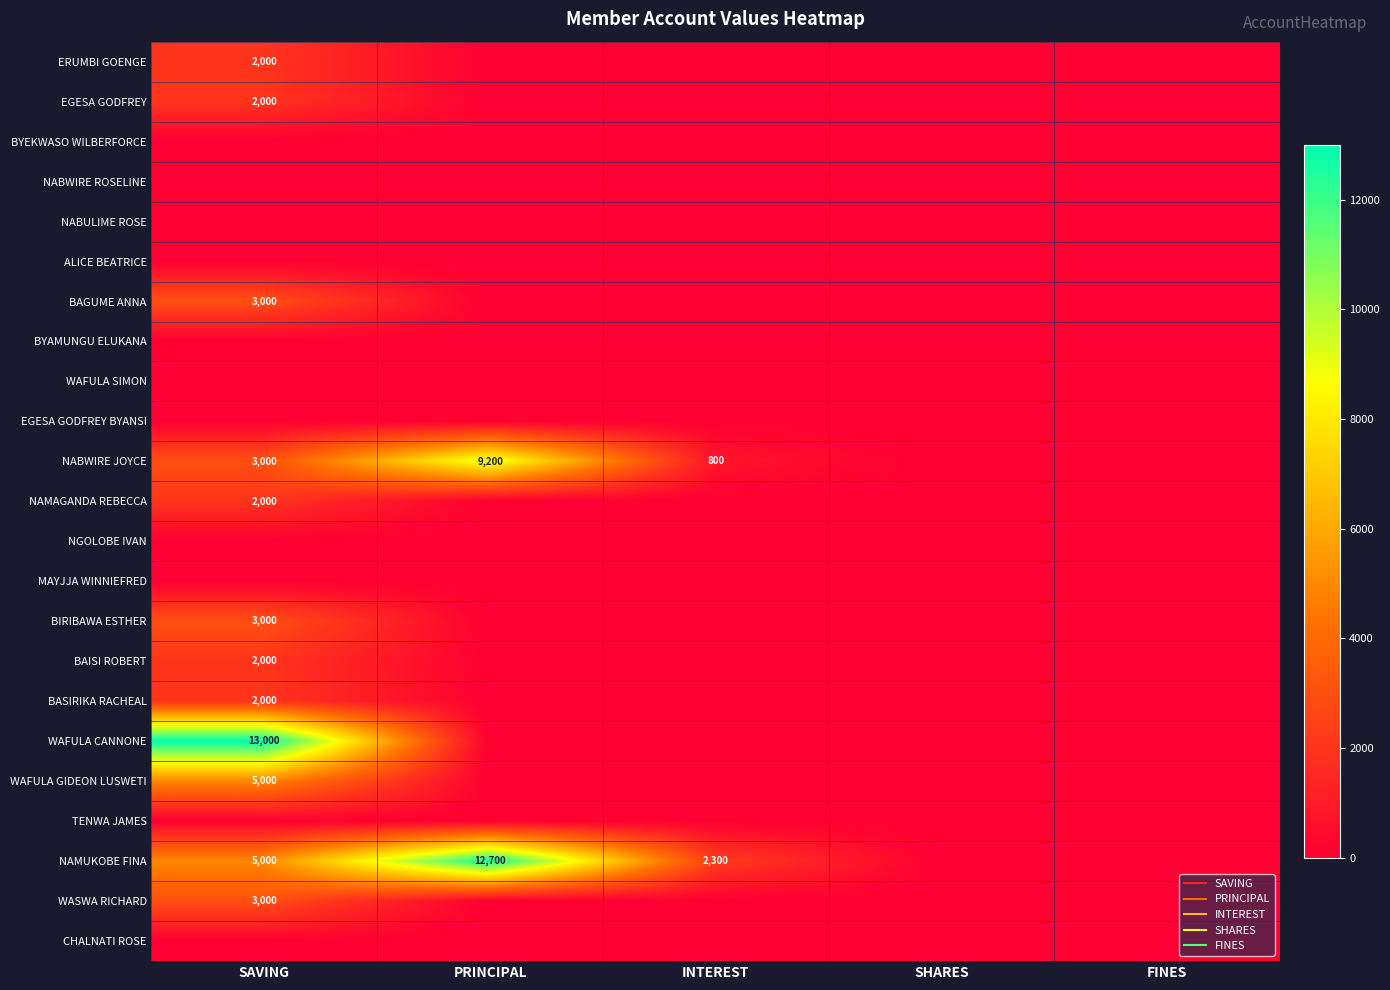

What is the sum of the WAFULA GIDEON LUSWETI values at FINES and SAVING?

5000